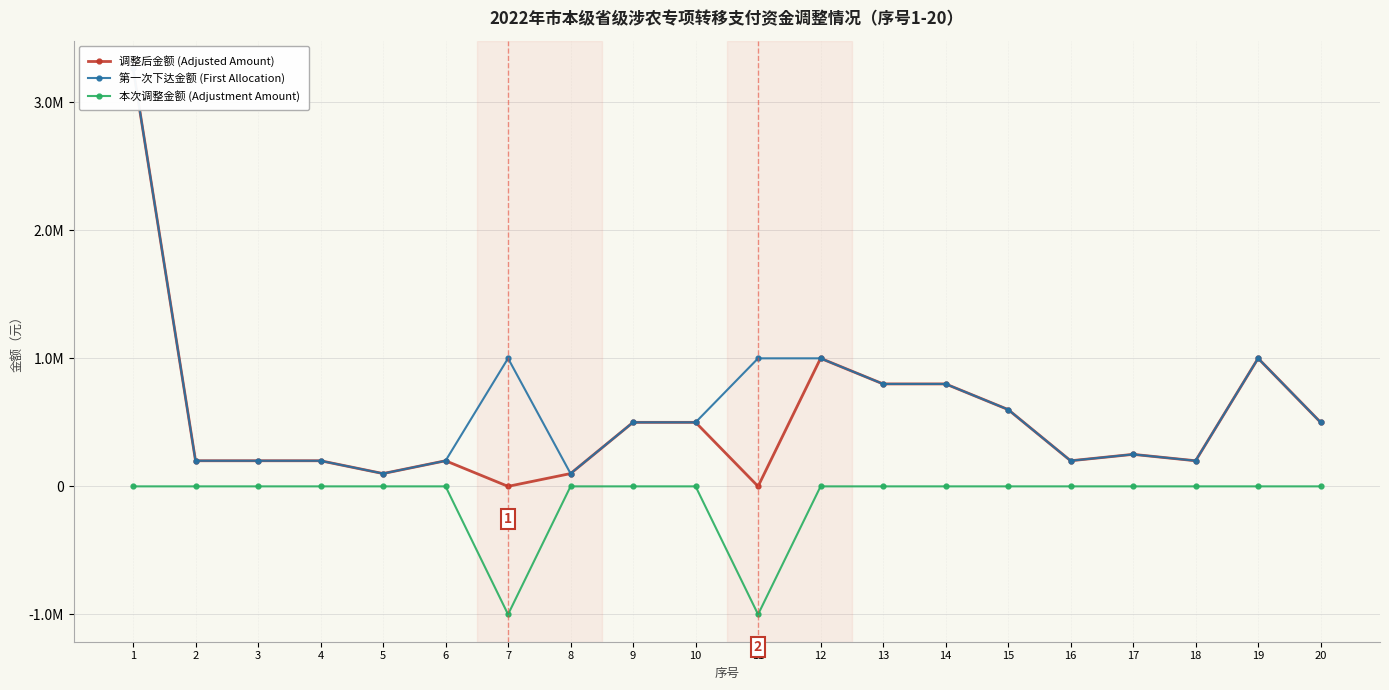

How many values in 本次调整金额 (Adjustment Amount) are below zero?

2